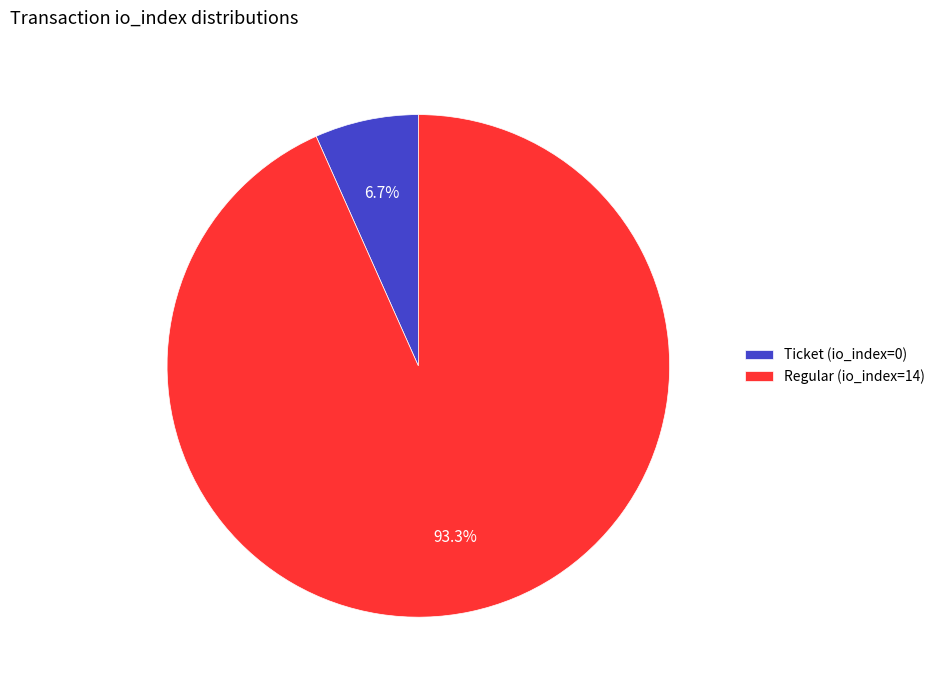

To the nearest percent, what is the average slice percentage?

50%